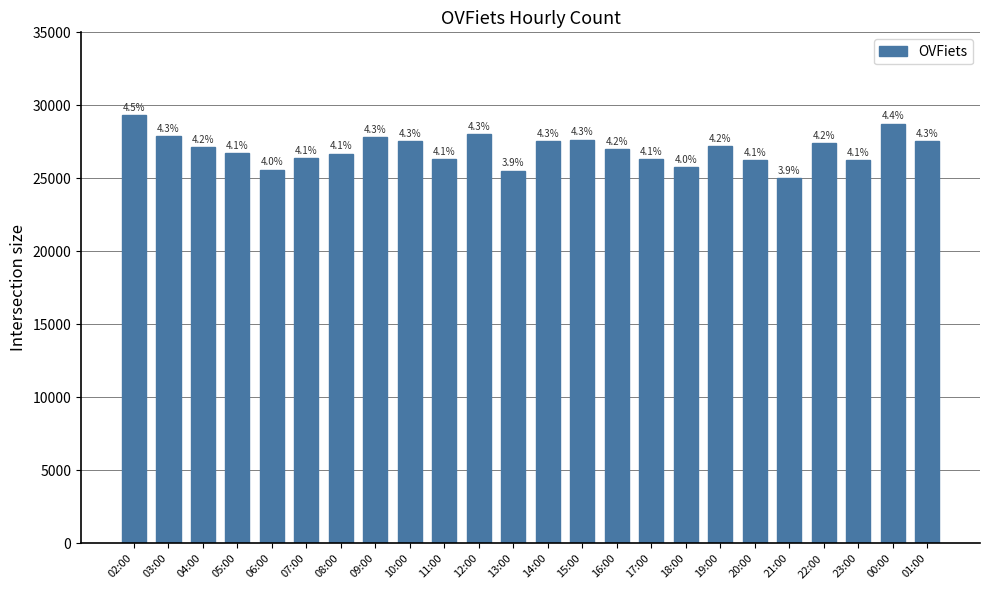

Reading right to left, transcribe all the data shown in this chart.

01:00=27562	00:00=28757	23:00=26273	22:00=27424	21:00=25033	20:00=26245	19:00=27200	18:00=25745	17:00=26343	16:00=26989	15:00=27651	14:00=27575	13:00=25527	12:00=28016	11:00=26335	10:00=27551	09:00=27830	08:00=26702	07:00=26404	06:00=25603	05:00=26709	04:00=27156	03:00=27882	02:00=29329